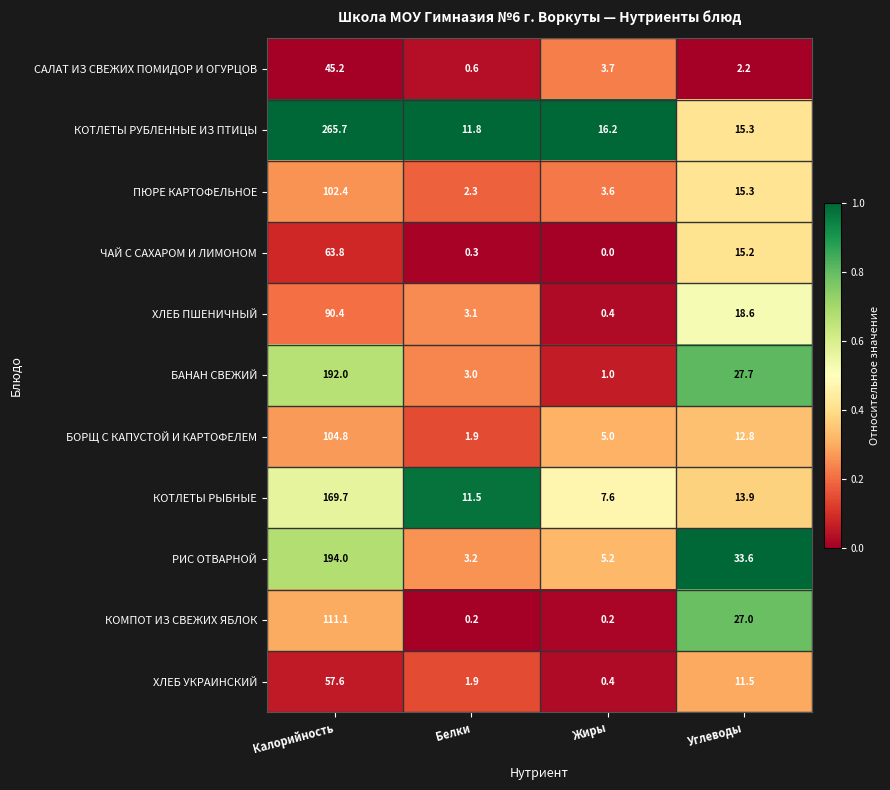

What is the difference between the maximum and minimum values in the ХЛЕБ ПШЕНИЧНЫЙ series?

90.0